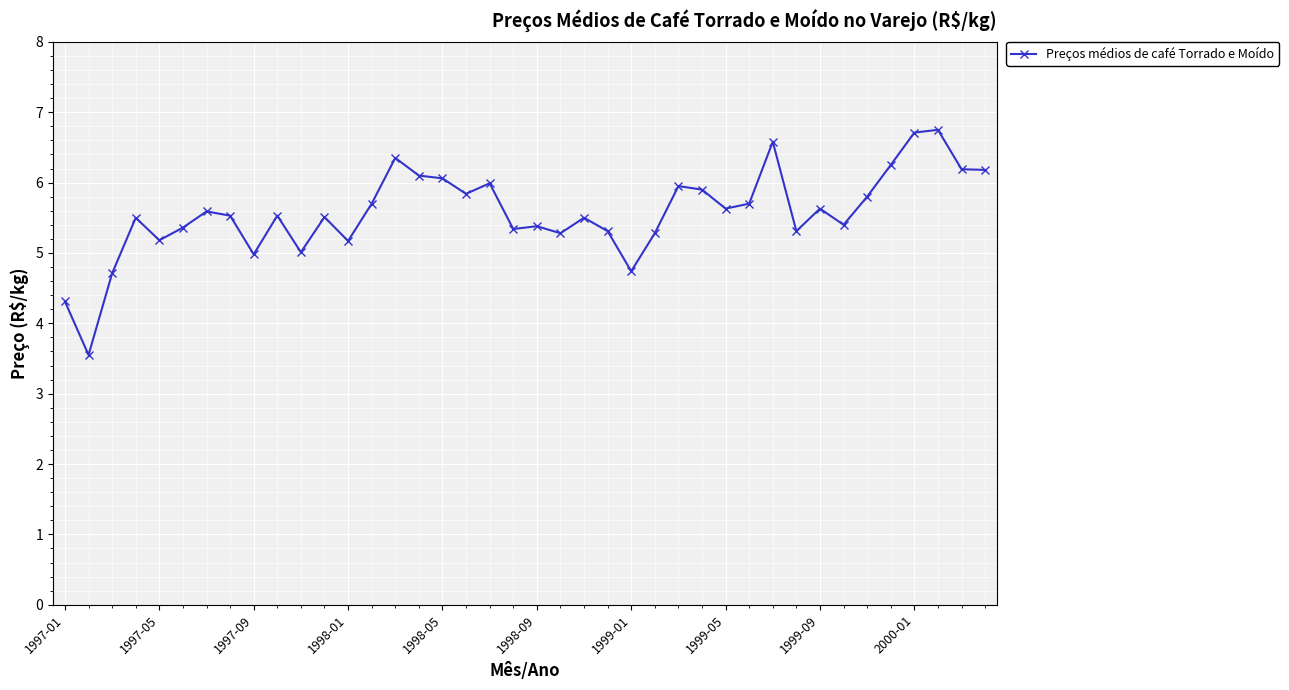

What is the value of the 6th point from the left?

5.4